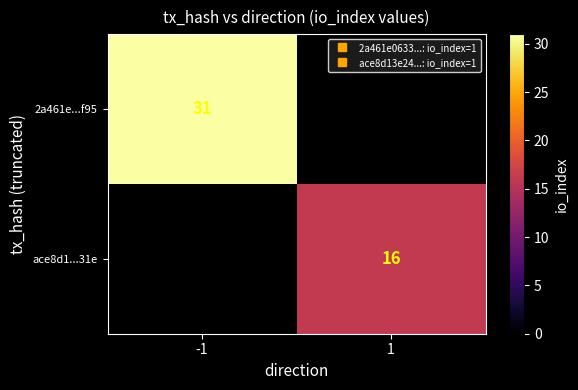

Rank the series at 1 from lowest to highest value.

2a461e...f95, ace8d1...31e